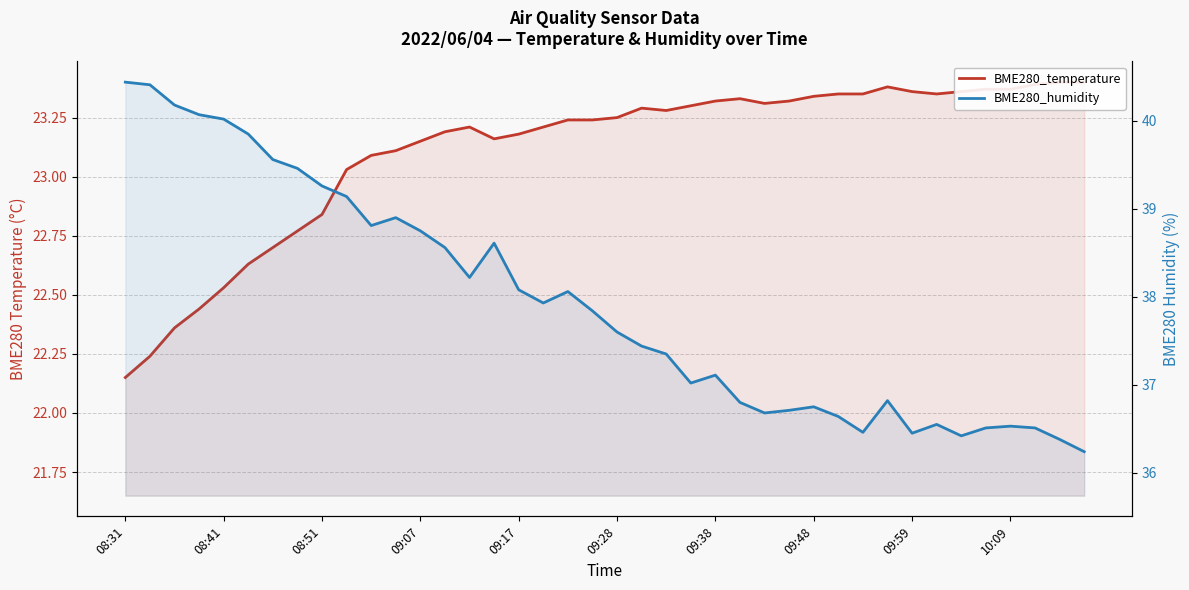

True or false: BME280_temperature and BME280_humidity cross at least once.

False